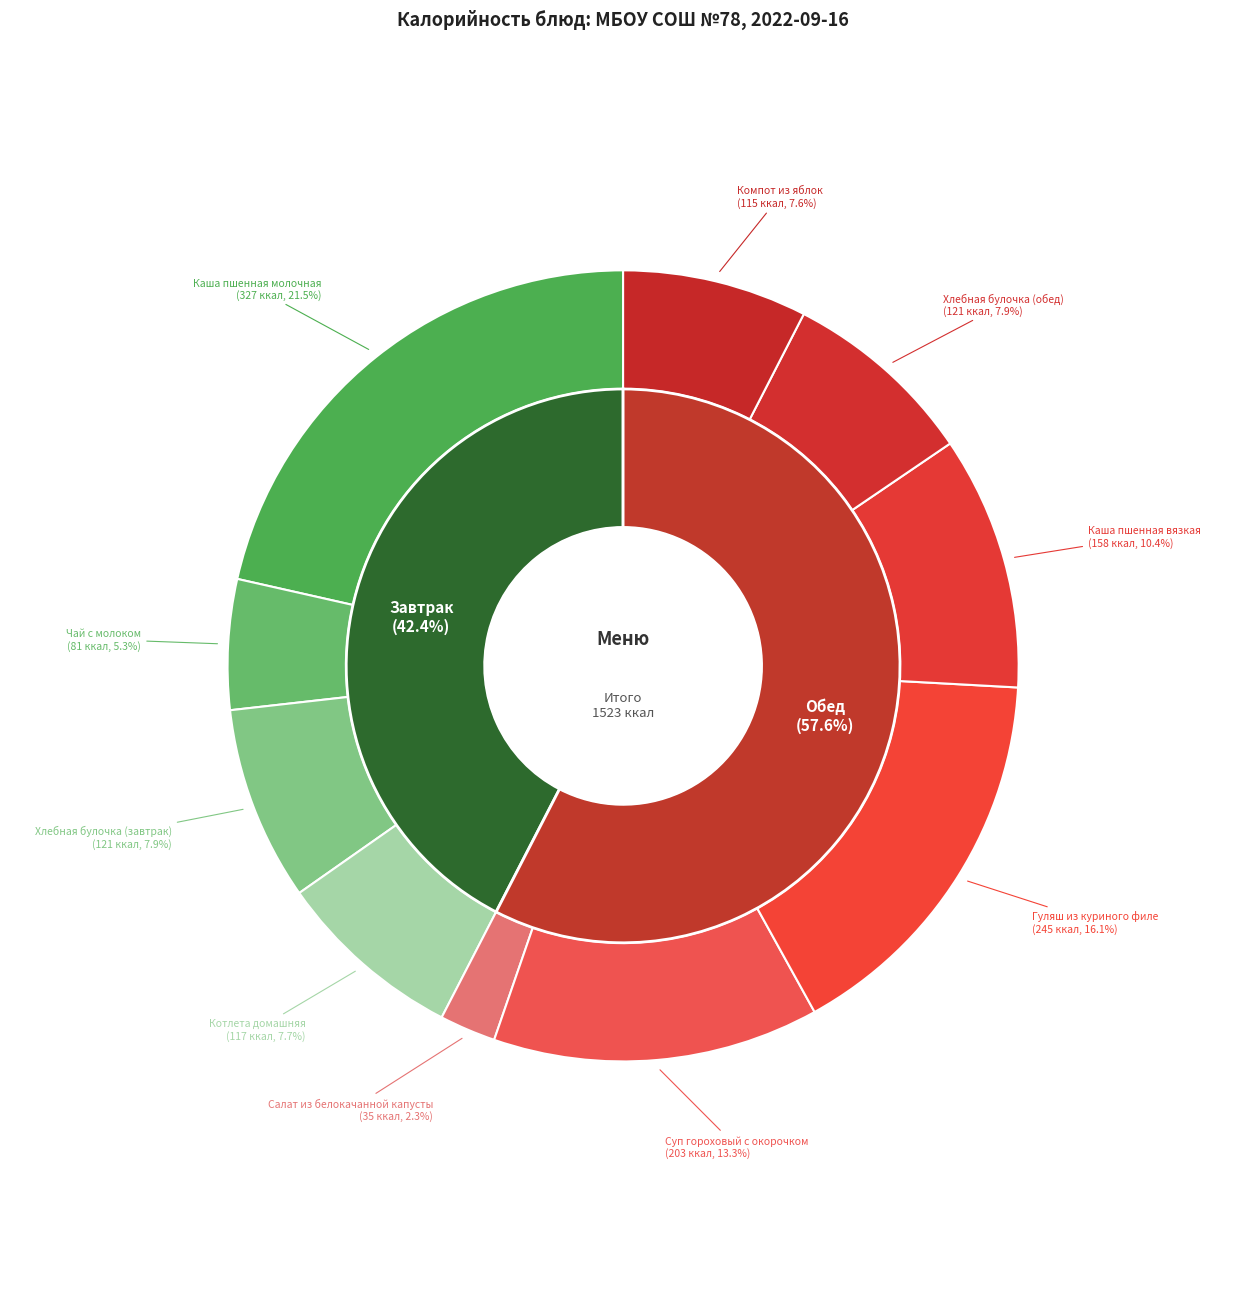

True or false: Суп гороховый с окорочком accounts for 27% of the total.

False